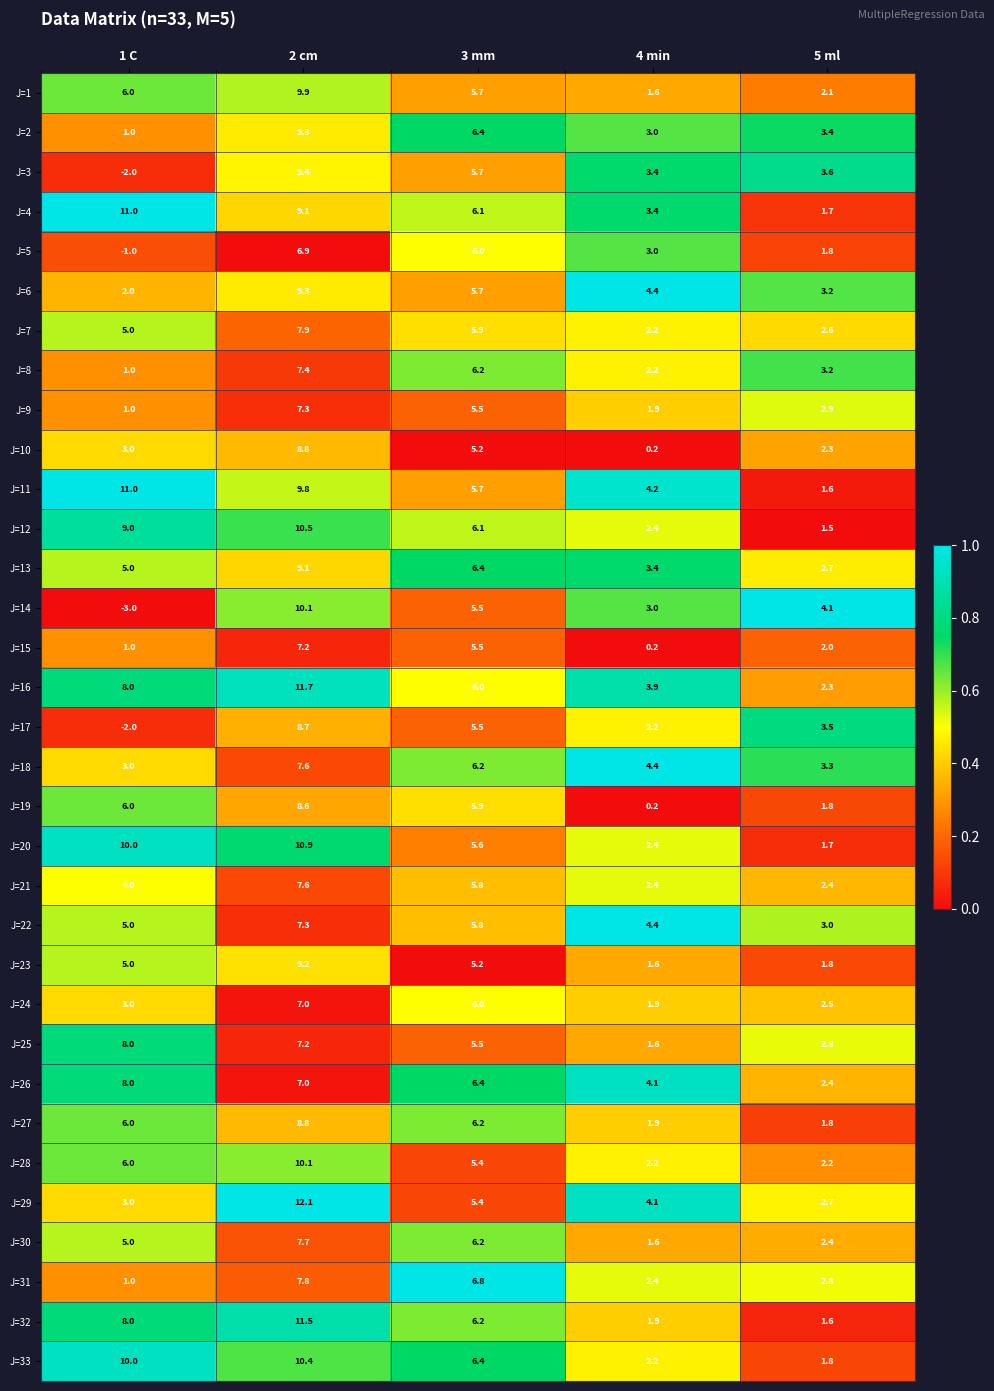

Where is J=17 nearest to the value 3?

5 ml